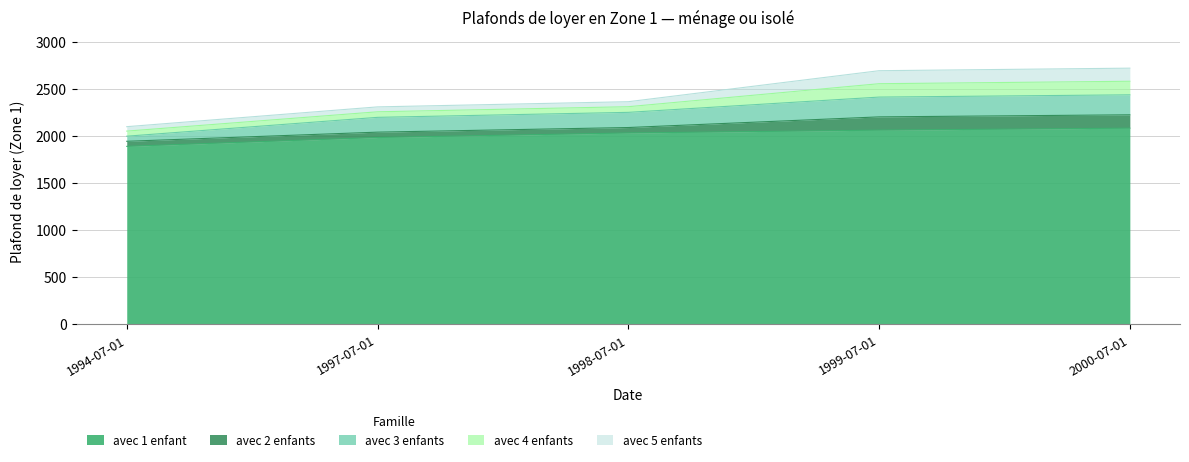

Which label corresponds to the largest value in the chart?

2000-07-01